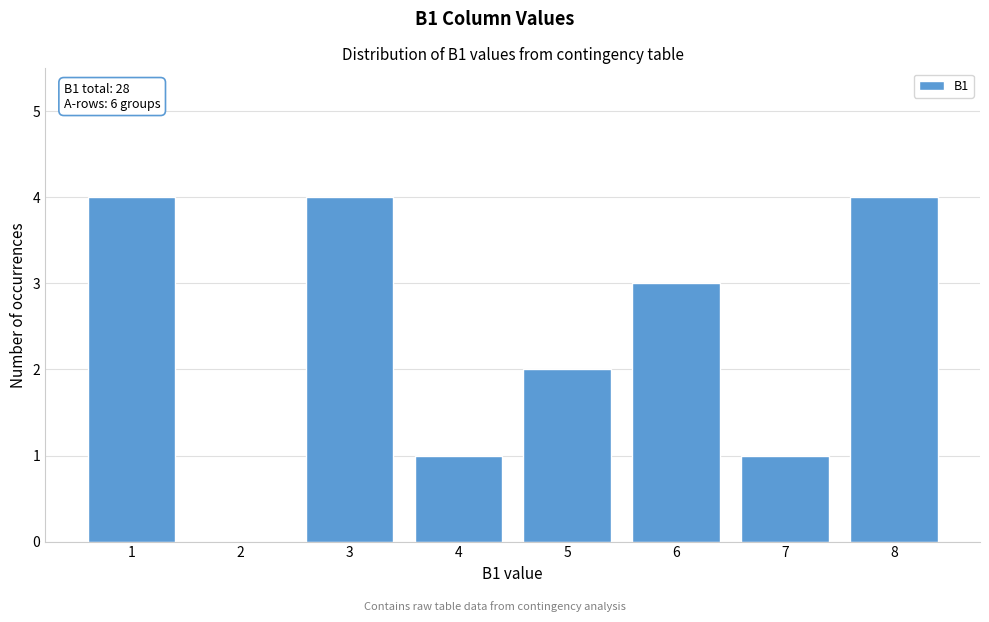

Reading left to right, transcribe all the data shown in this chart.

1=4	2=0	3=4	4=1	5=2	6=3	7=1	8=4